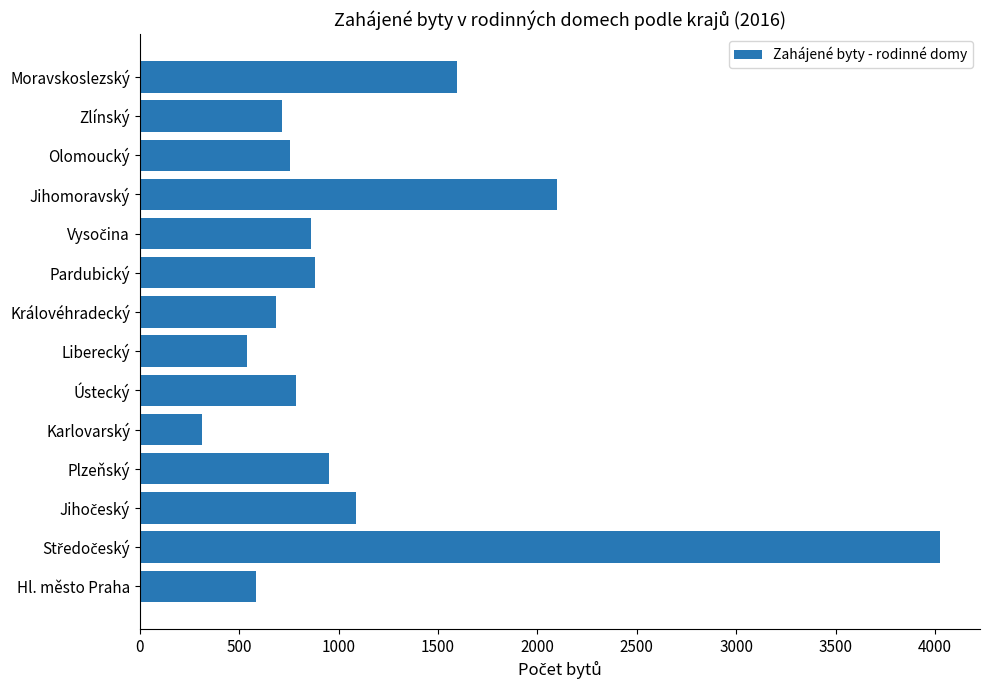

What is the difference between the second highest and minimum values?

1787